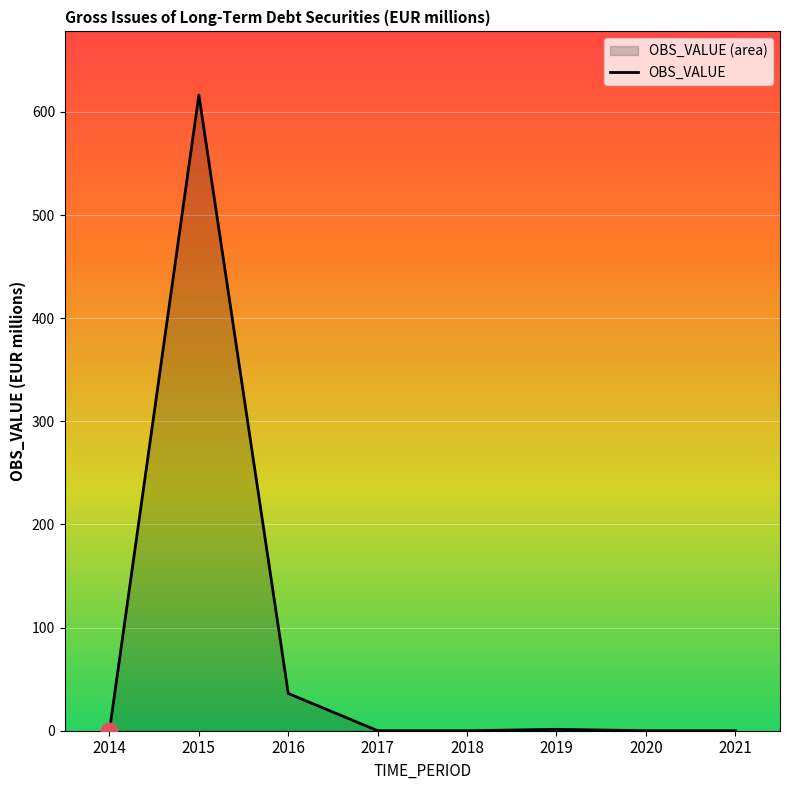

True or false: there are more than 2 points higher than both neighbors.

False